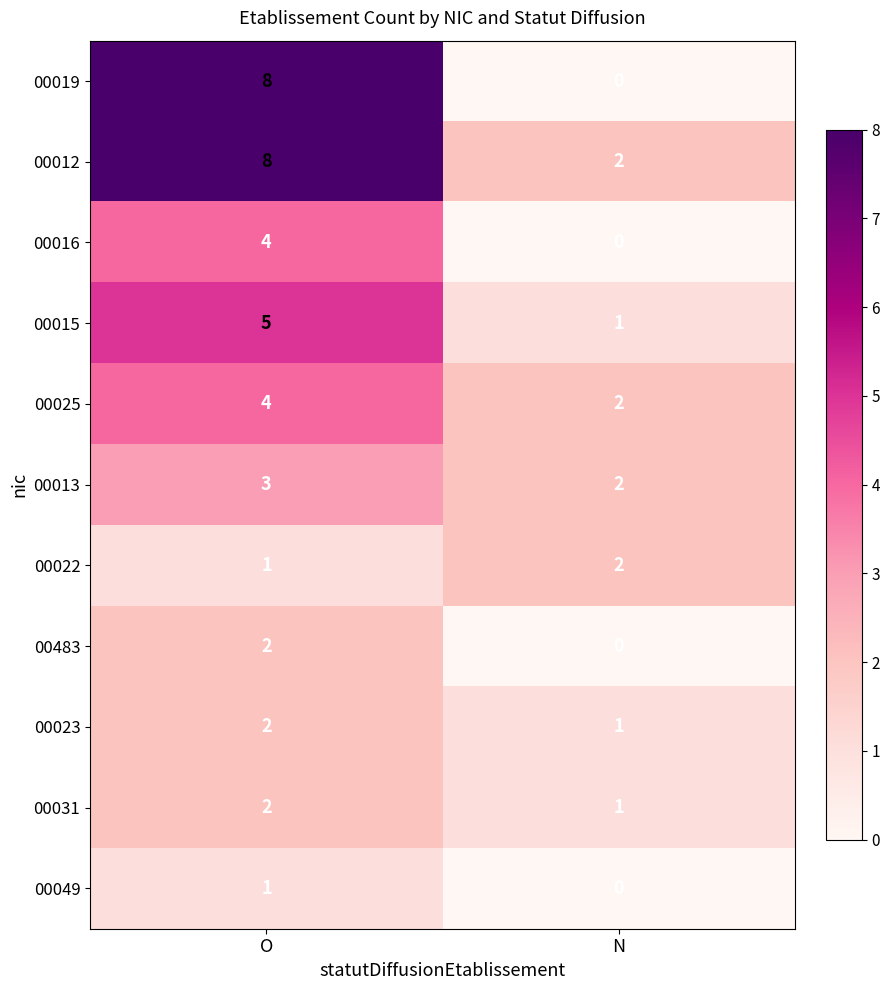

List the labels in order of 00015 value, smallest first.

N, O